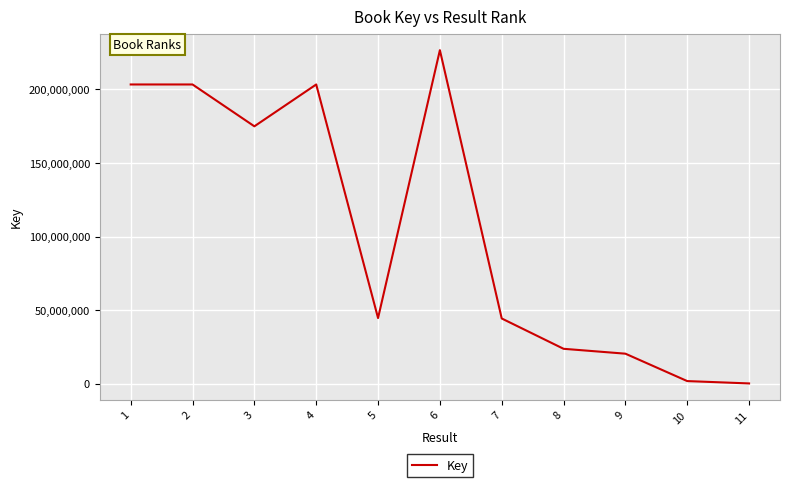

What is the difference between the values at 5 and 11?

44382478